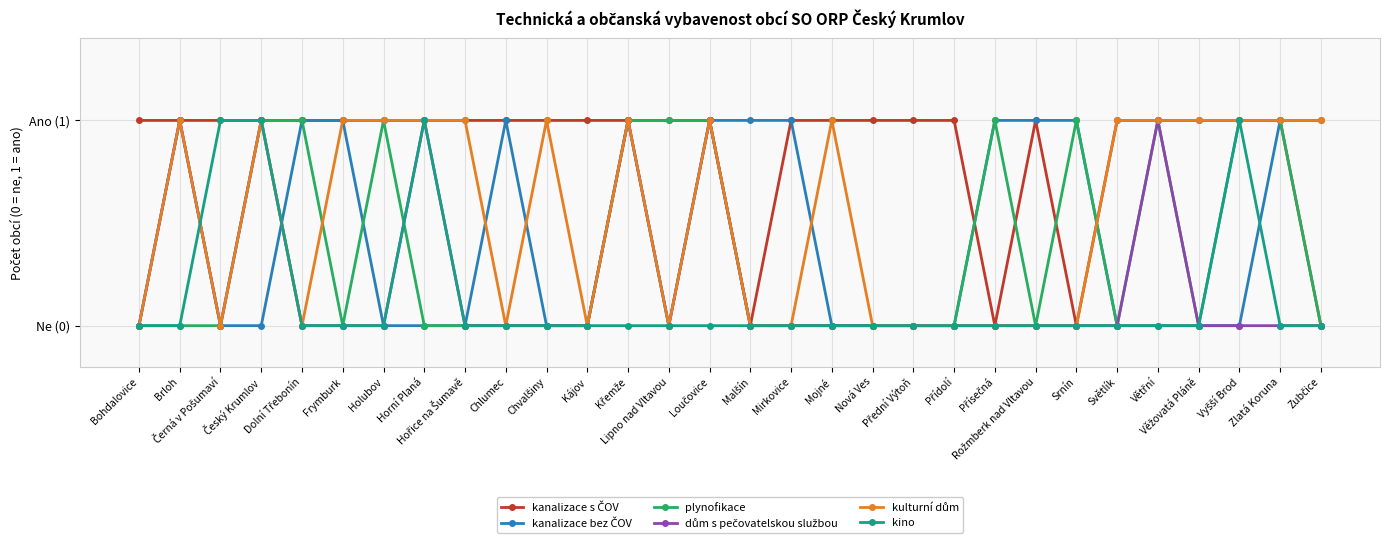

Is this an area chart (filled region under the line)?

No